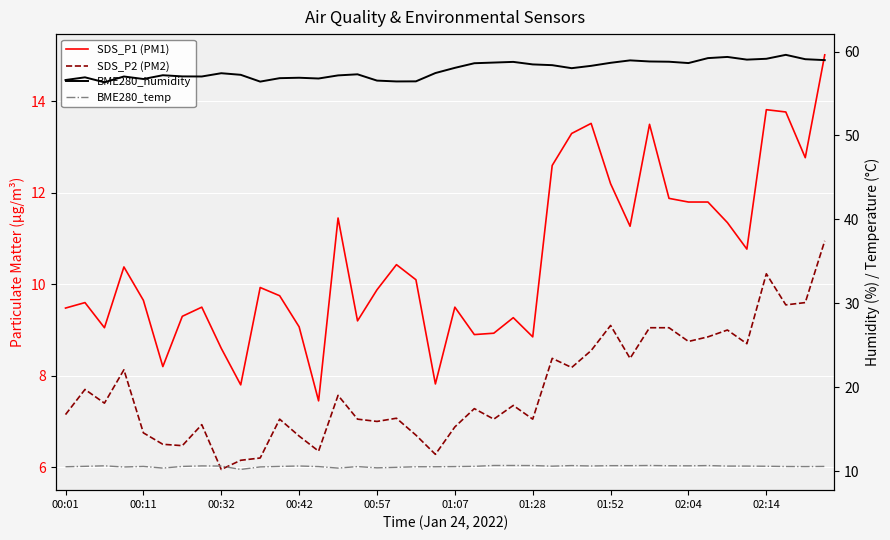

Which series has the largest range (max minus min)?

SDS_P1 (PM1)